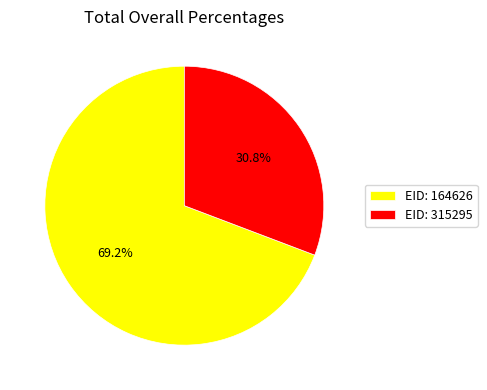

Approximately how many times larger is the value at EID: 315295 compared to EID: 164626?

0.4